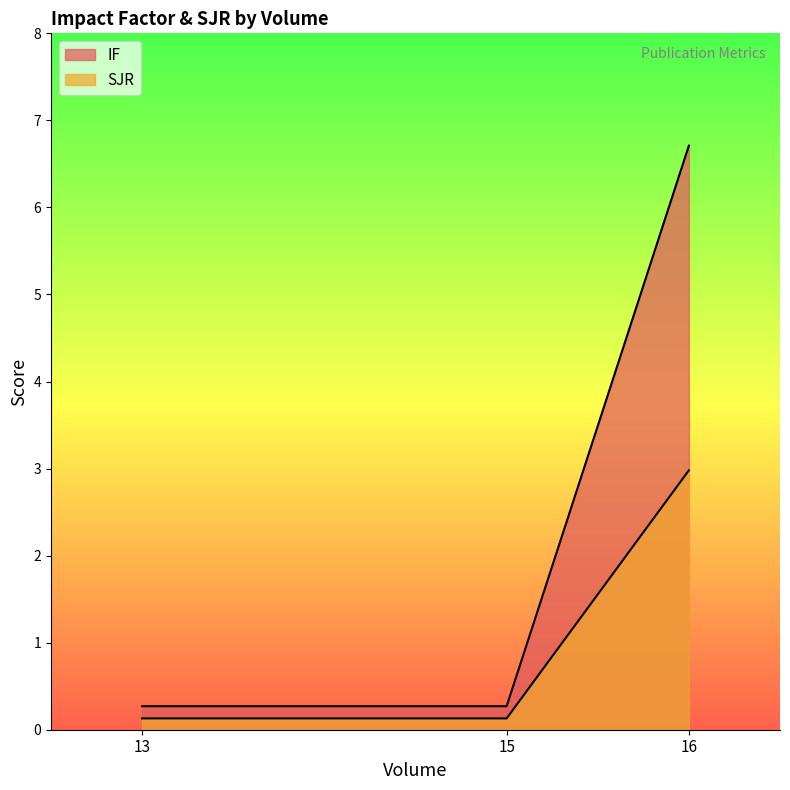

Is the value of IF at 13 greater than the value of SJR at 16?

No